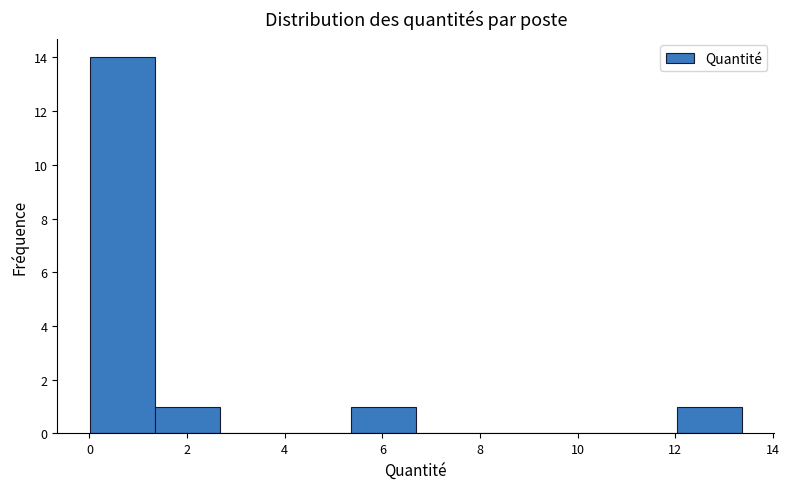

Over which range of the x-axis is the bar tallest?

0.0 to 1.4